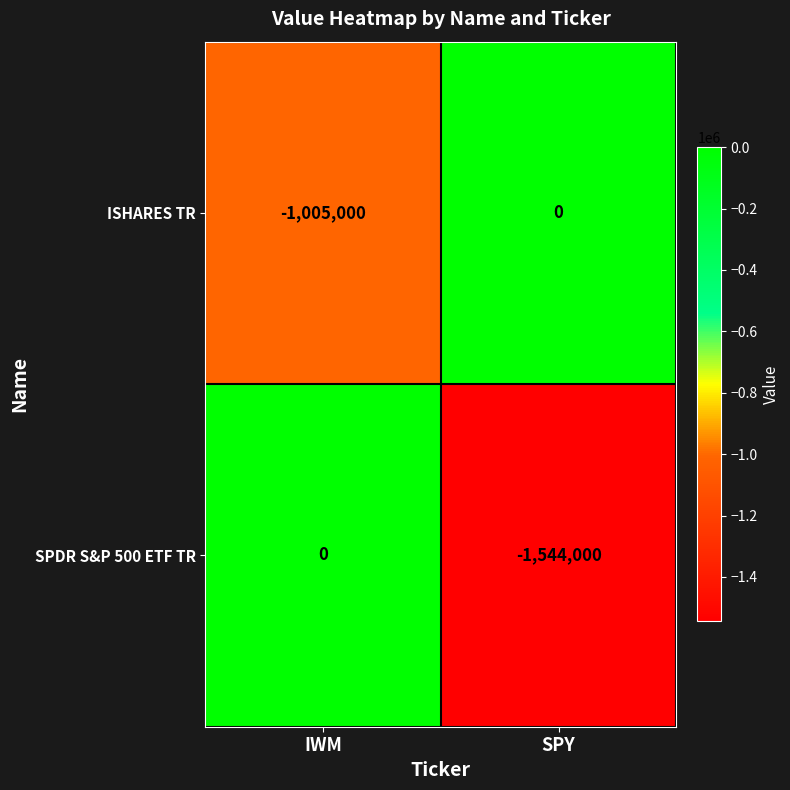

True or false: SPDR S&P 500 ETF TR has a value of -591008 at IWM.

False